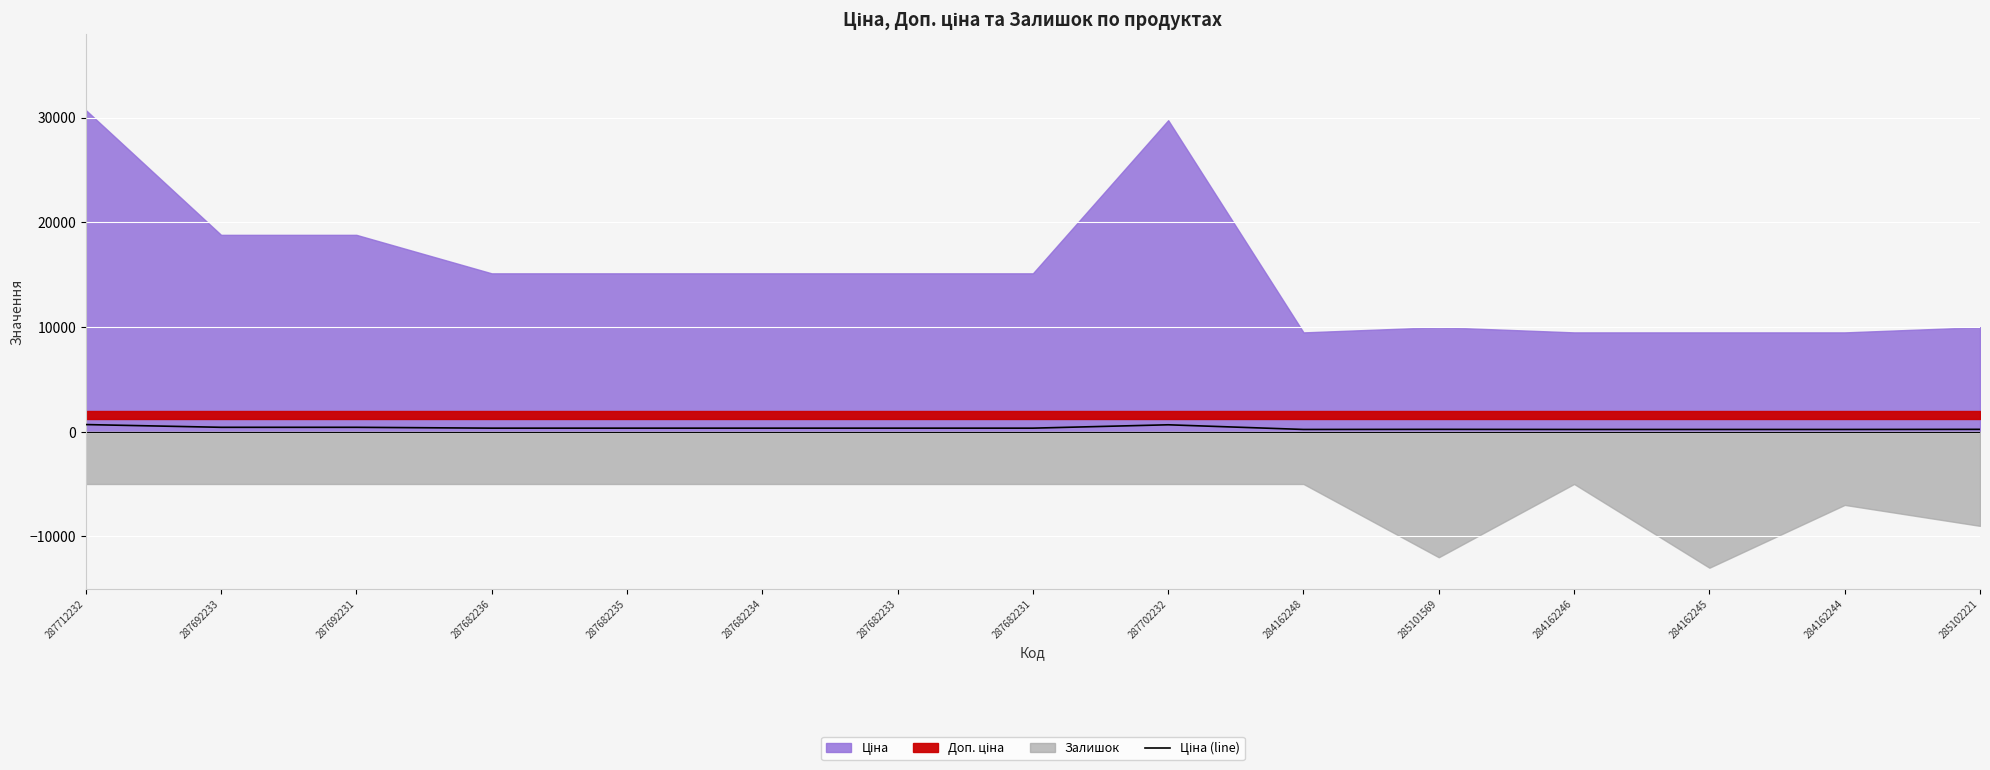

Where does the data first go above 332?

287712232